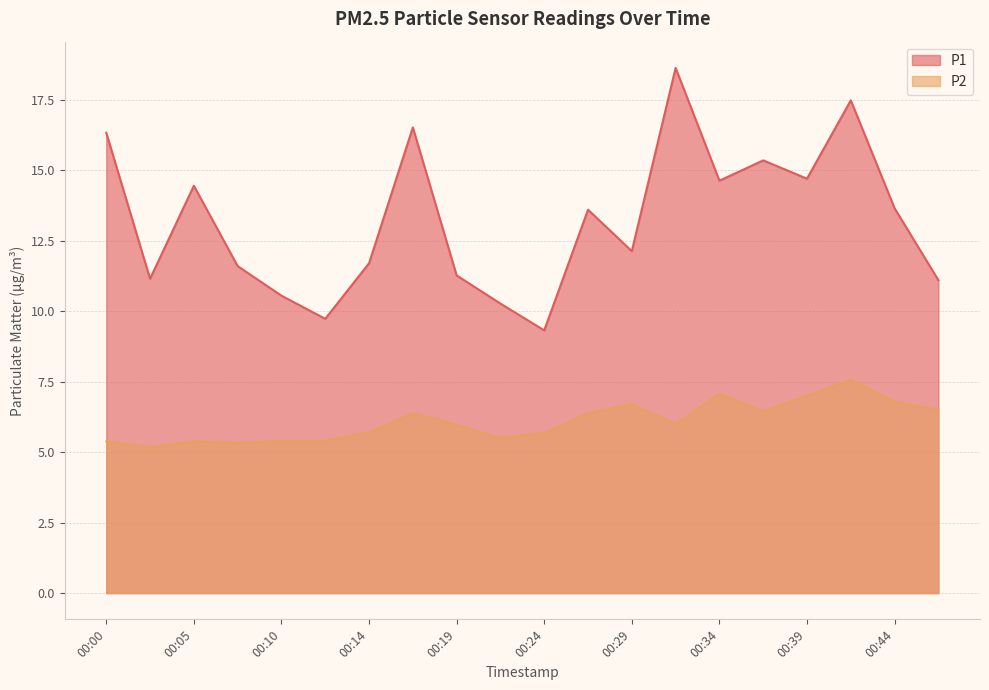

The P2 series shows 5.4 at 00:05. True or false?

True